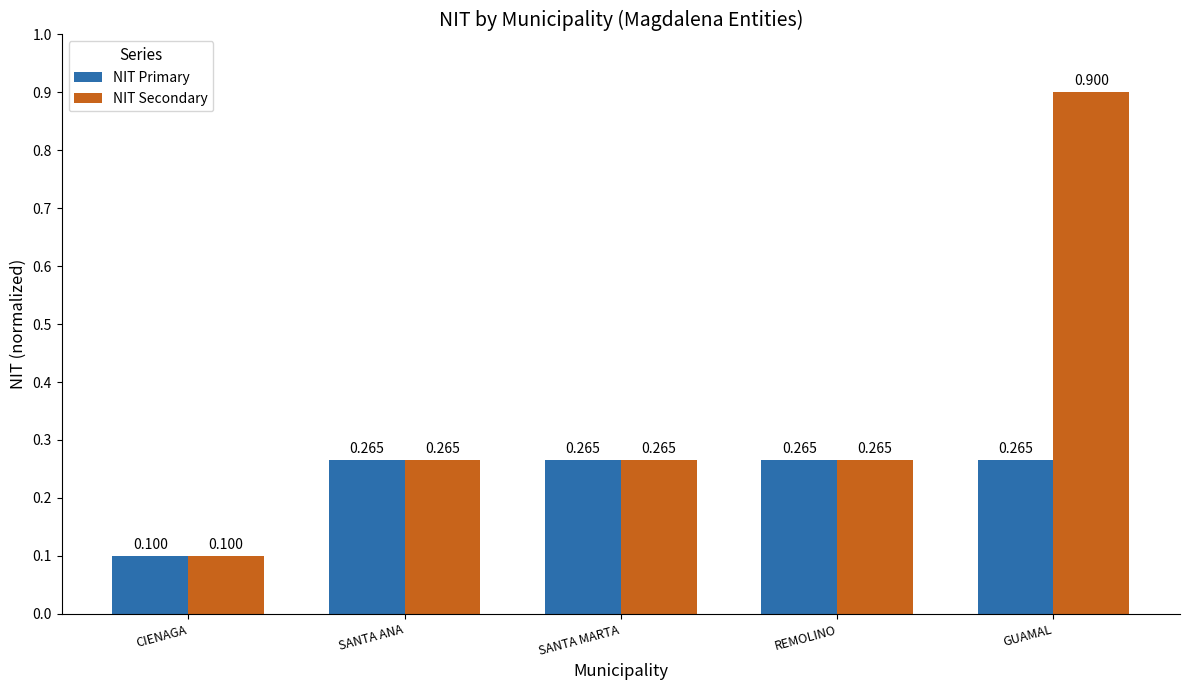

List the series in order of their overall mean, highest first.

NIT Secondary, NIT Primary